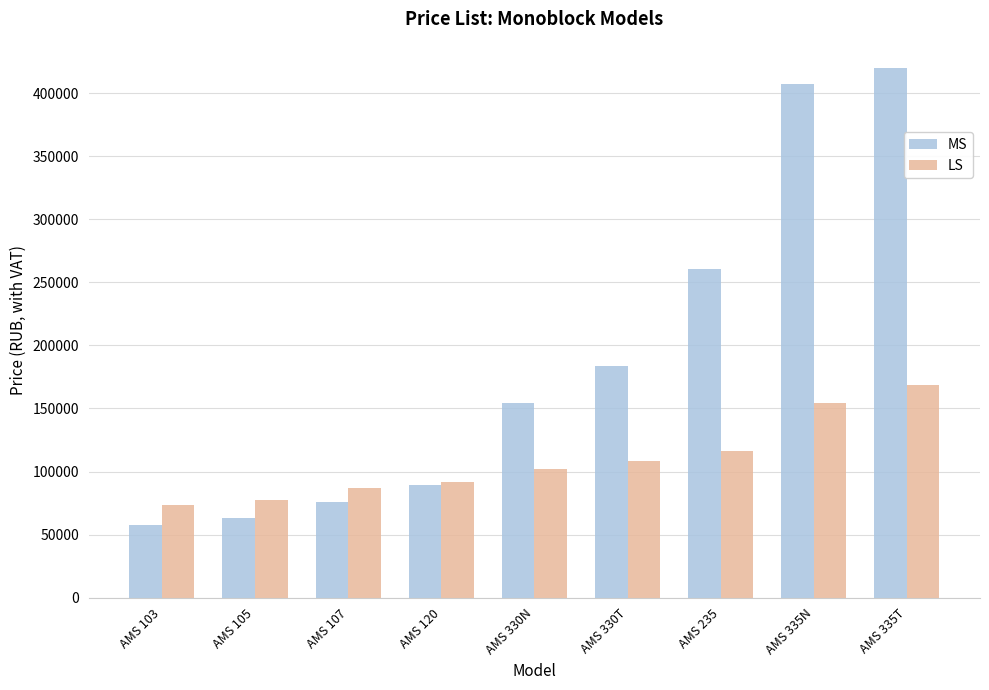

At which label is MS closest to 238820?

AMS 235